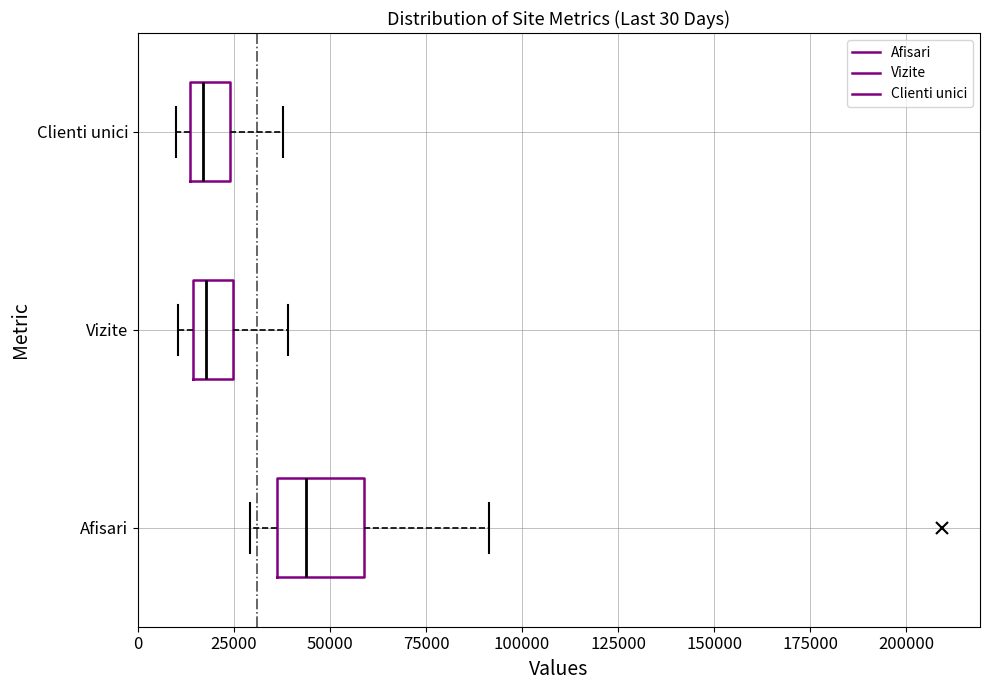

Comparing the boxes themselves (not the whiskers), which one is the widest?

Afisari